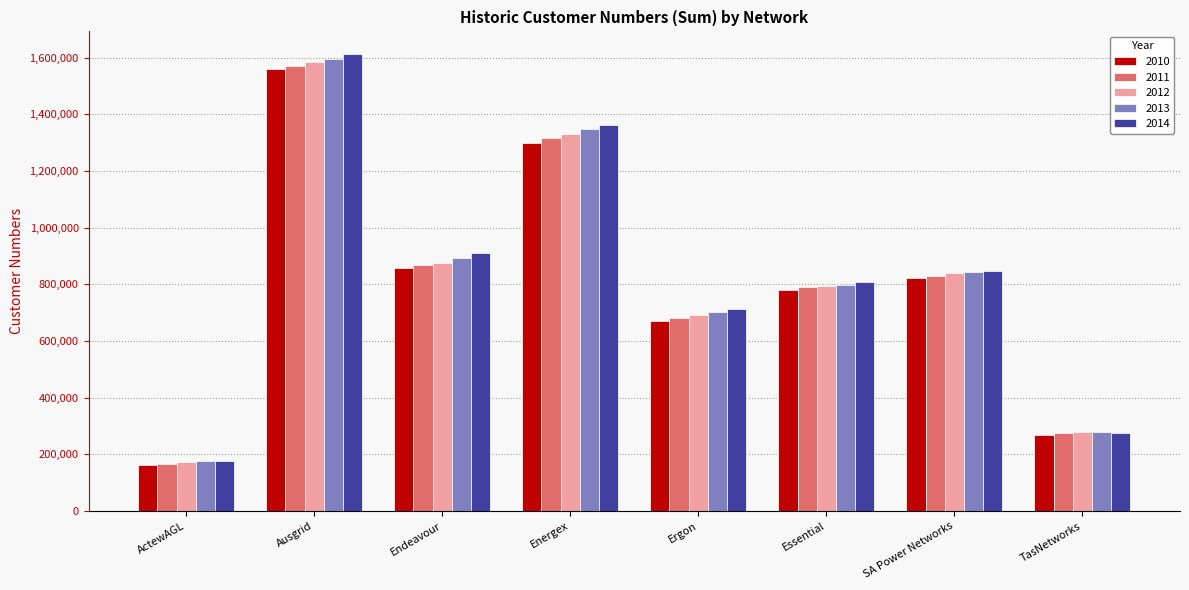

What is the value of the 2012 bar at the 2nd from the left?

1584008